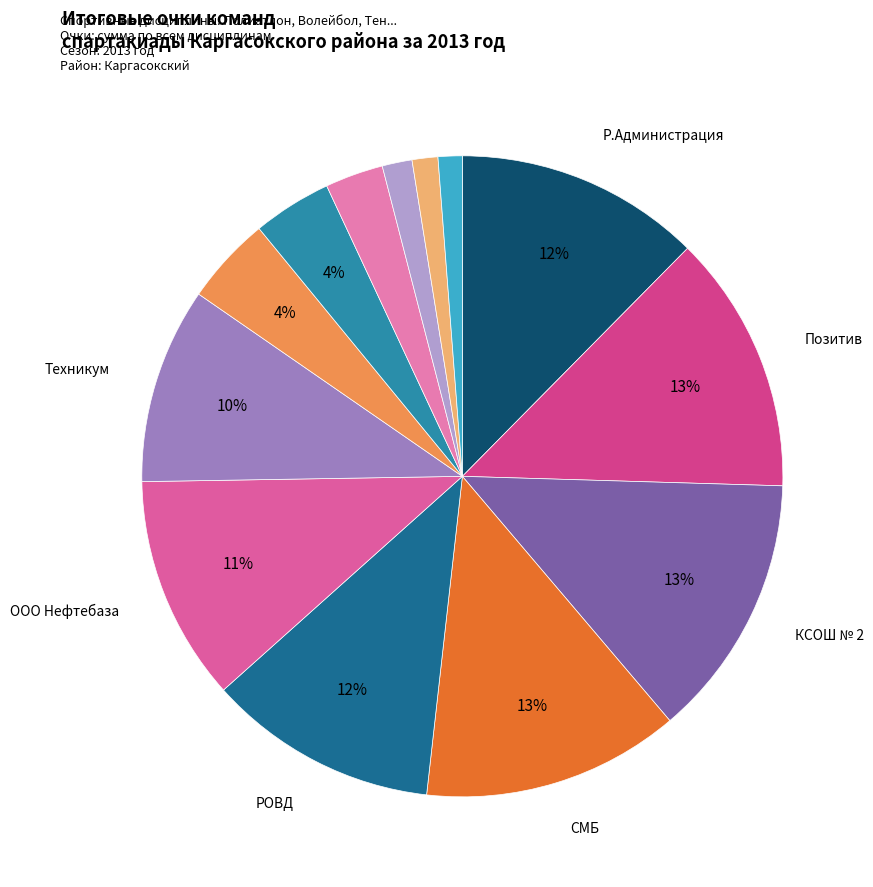

How many segments does this pie chart have?

13